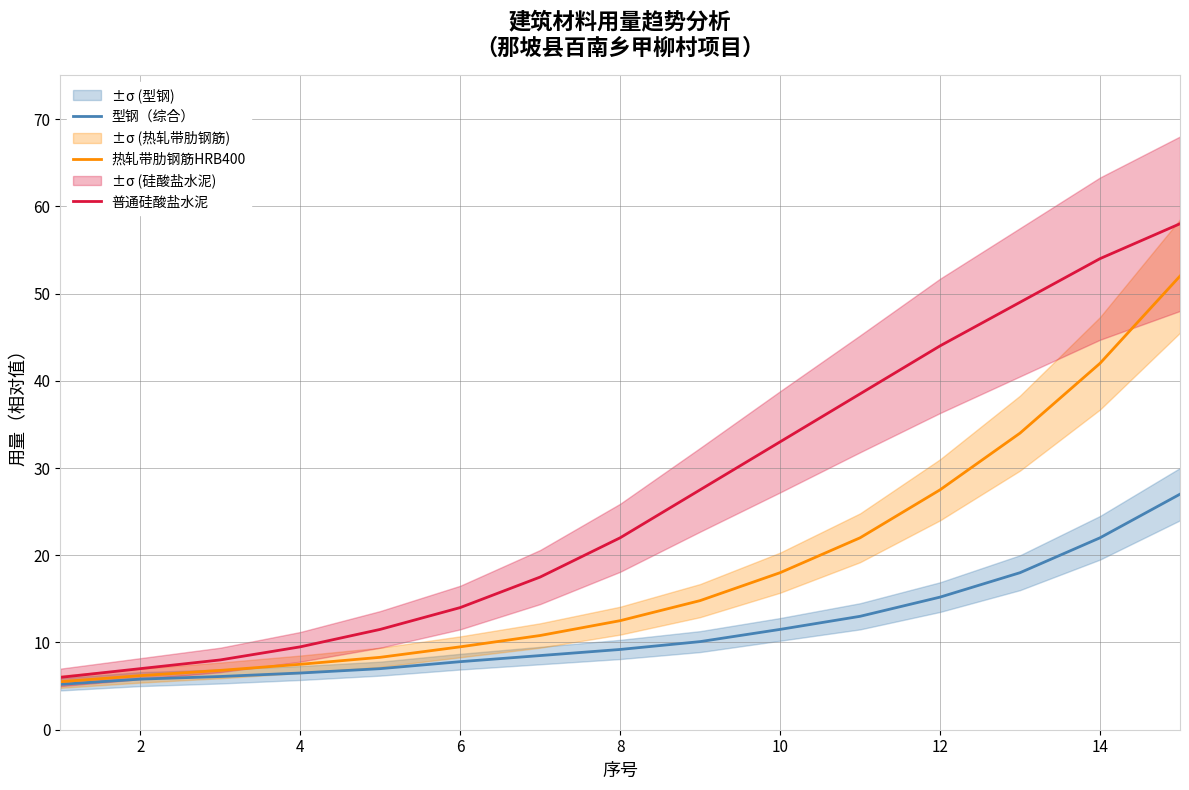

What is the lowest value of the 热轧带肋钢筋HRB400 series?

5.5